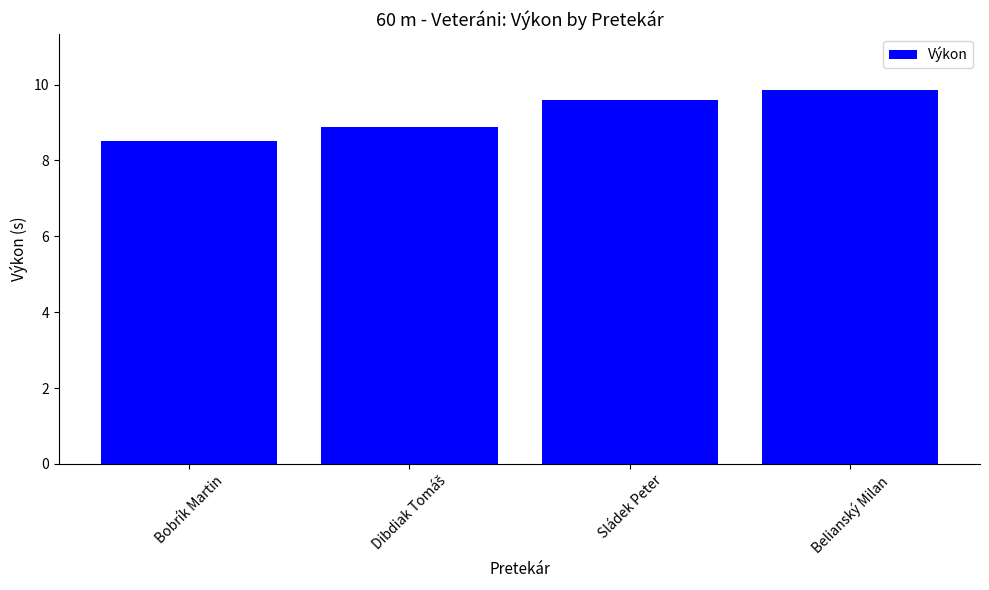

At which category does the chart reach its peak across all series?

Belianský Milan